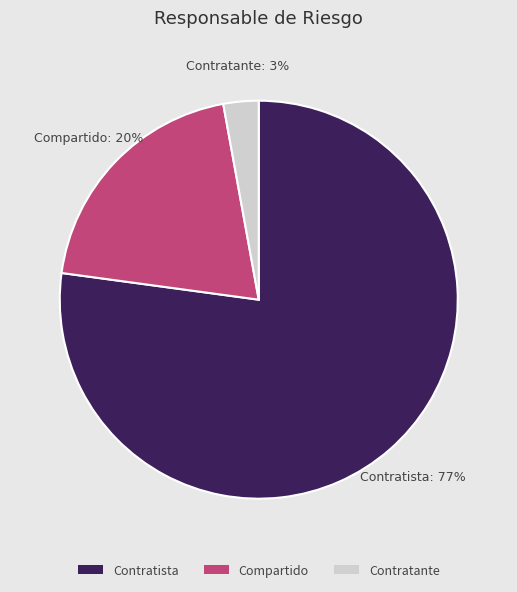

Count the number of slices in the pie.

3